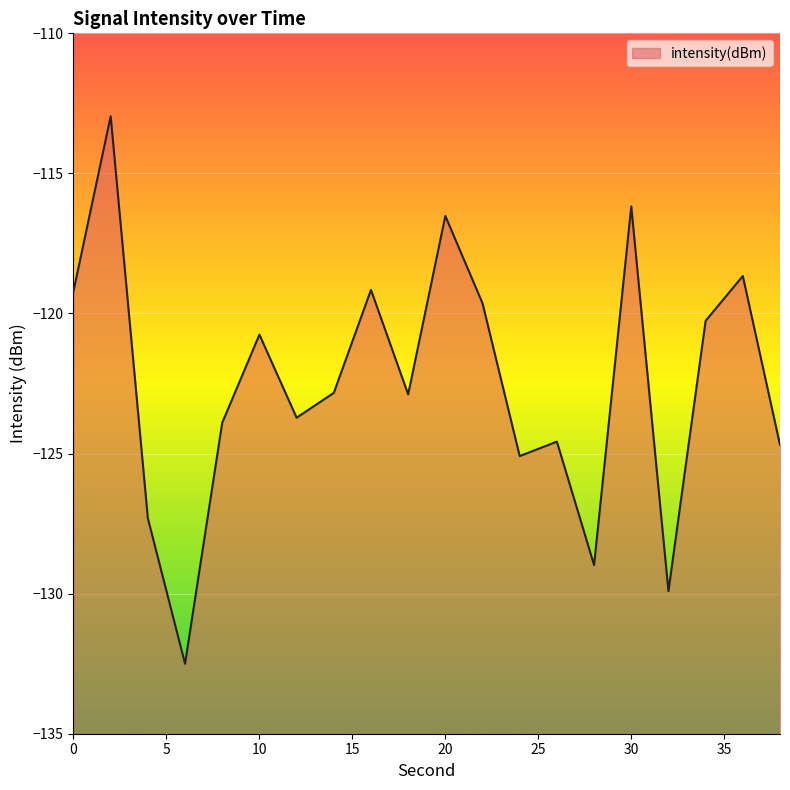

At which label is the value closest to -122?

14